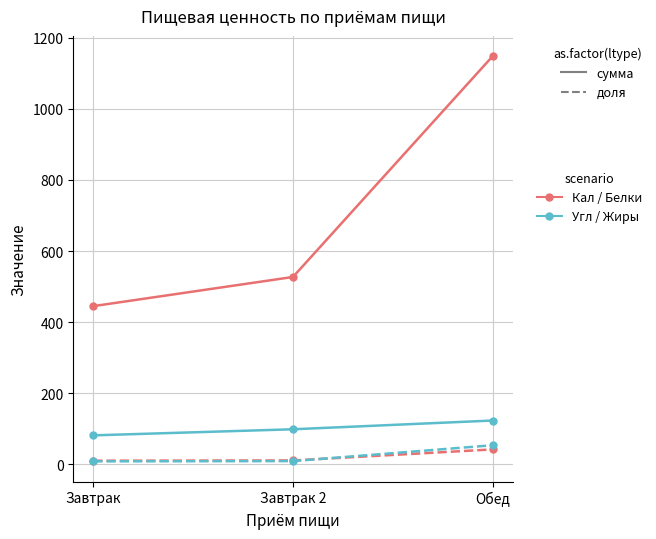

How many lines are shown in the chart?

4